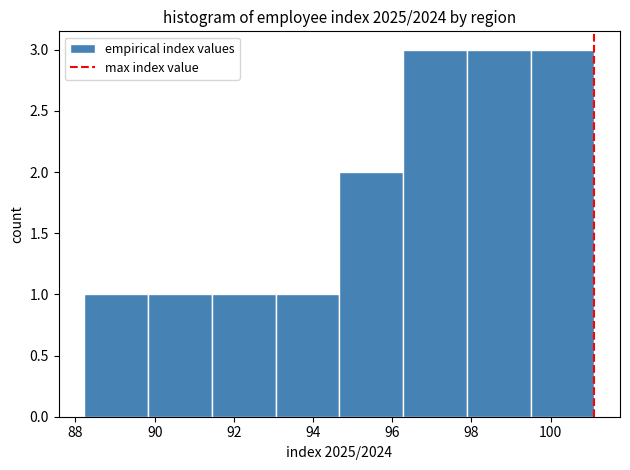

Reading left to right, list every bar in this chart as the range it spans on the x-axis followed by its height. Neither the bar edges nor the heights are printed on the chart, so give them approximately, as read against the axes.

88.2 to 89.8: 1
89.8 to 91.4: 1
91.4 to 93.0: 1
93.0 to 94.6: 1
94.6 to 96.2: 2
96.2 to 97.8: 3
97.8 to 99.4: 3
99.4 to 101.2: 3